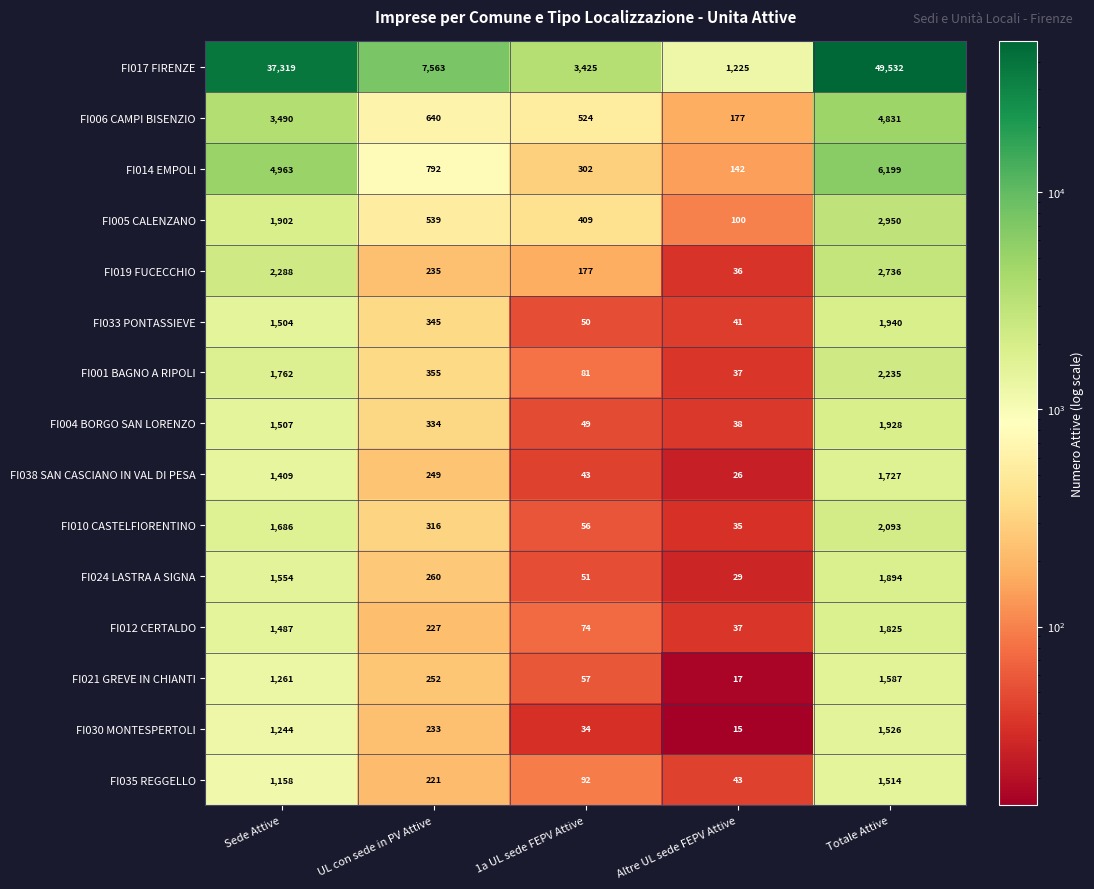

At which category is the sum across all series the highest?

Totale Attive